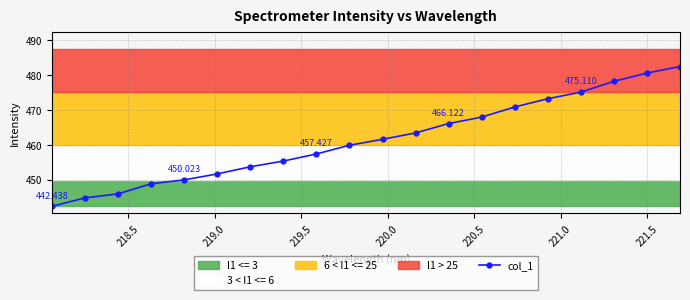

Reading left to right, transcribe all the data shown in this chart.

442.4	444.9	446.0	448.9	450.0	451.7	453.8	455.4	457.4	459.9	461.6	463.4	466.1	468.0	470.9	473.2	475.1	478.2	480.6	482.4